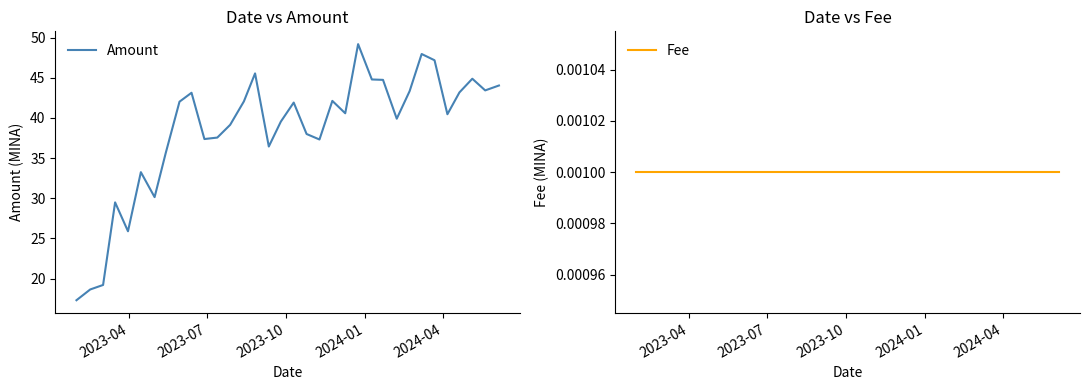

What is the lowest value of the Amount series?

17.3